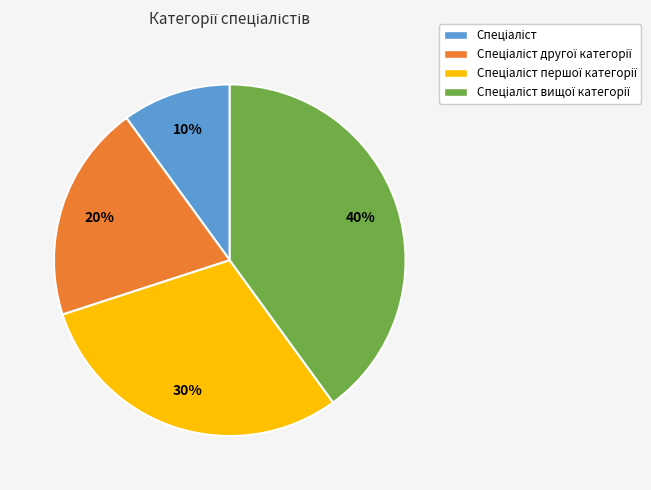

To the nearest percent, what is the difference between the largest and smallest slice percentages?

30%